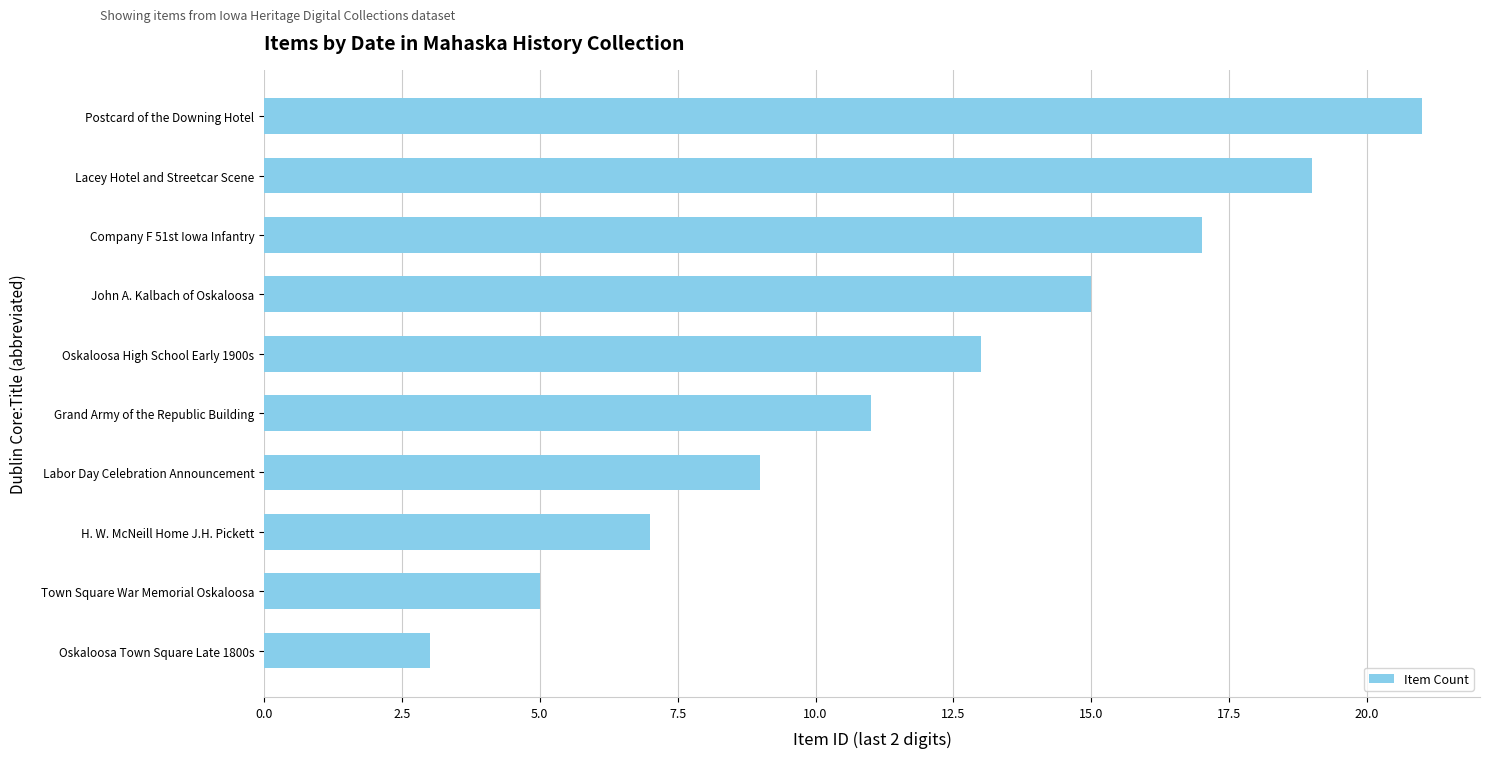

Reading top to bottom, extract all data points from this chart.

Postcard of the Downing Hotel=21	Lacey Hotel and Streetcar Scene=19	Company F 51st Iowa Infantry=17	John A. Kalbach of Oskaloosa=15	Oskaloosa High School Early 1900s=13	Grand Army of the Republic Building=11	Labor Day Celebration Announcement=9	H. W. McNeill Home J.H. Pickett=7	Town Square War Memorial Oskaloosa=5	Oskaloosa Town Square Late 1800s=3